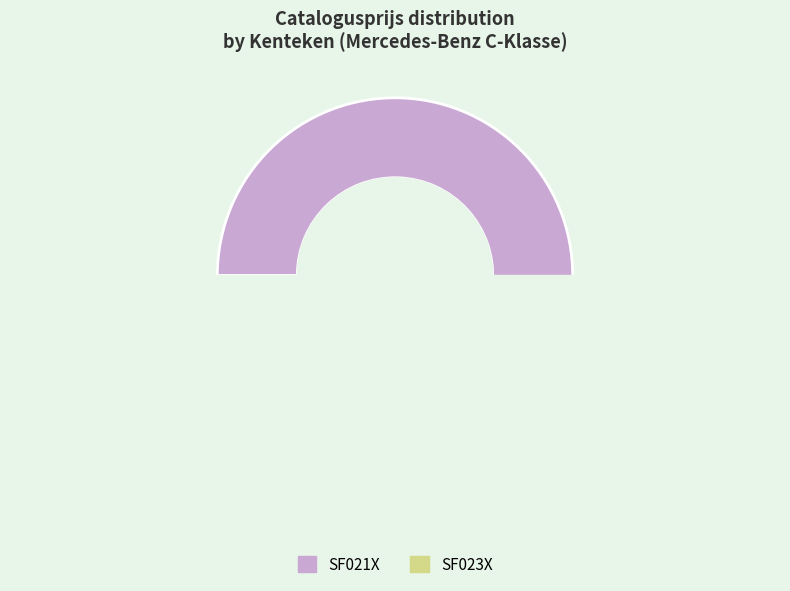

Which slice is the smallest?

SF023X